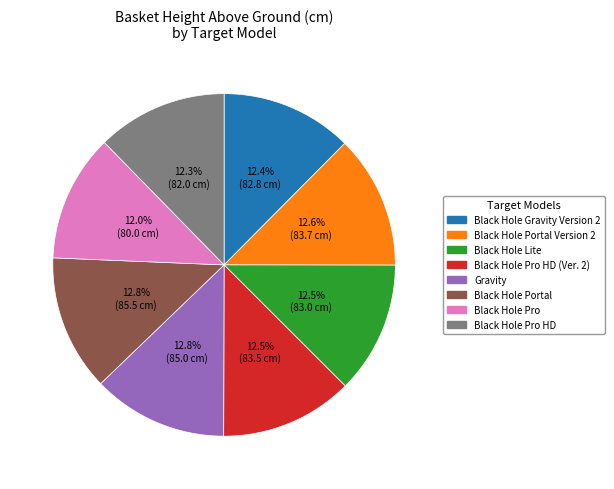

Is there a majority slice in this chart?

No